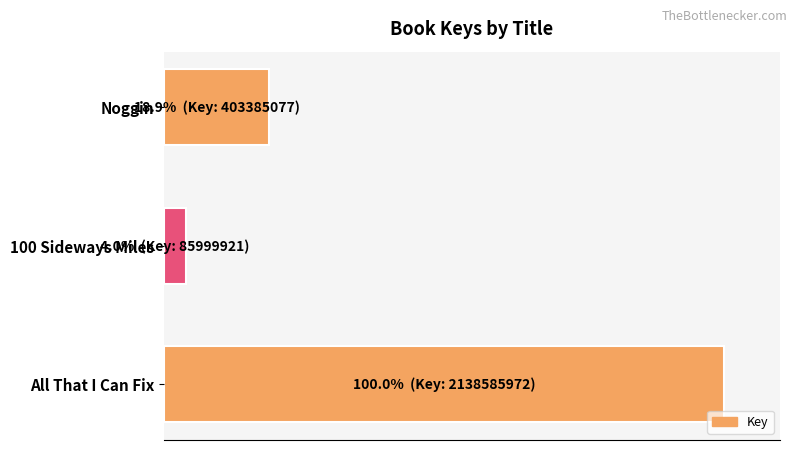

What is the difference between the maximum and minimum values?

96.0